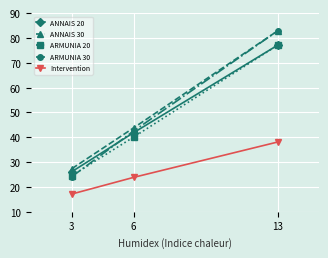

Is this an area chart (filled region under the line)?

No